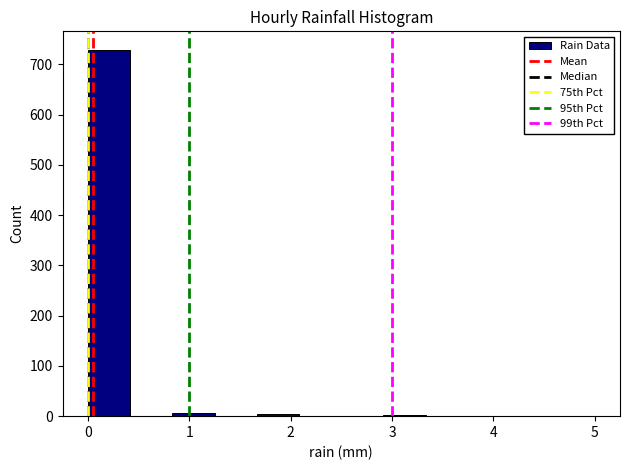

How tall is the bar that spans 0.0 to 0.4 on the x-axis? Neither the bar edges nor the heights are printed on the chart, so give them approximately, as read against the axes.

730